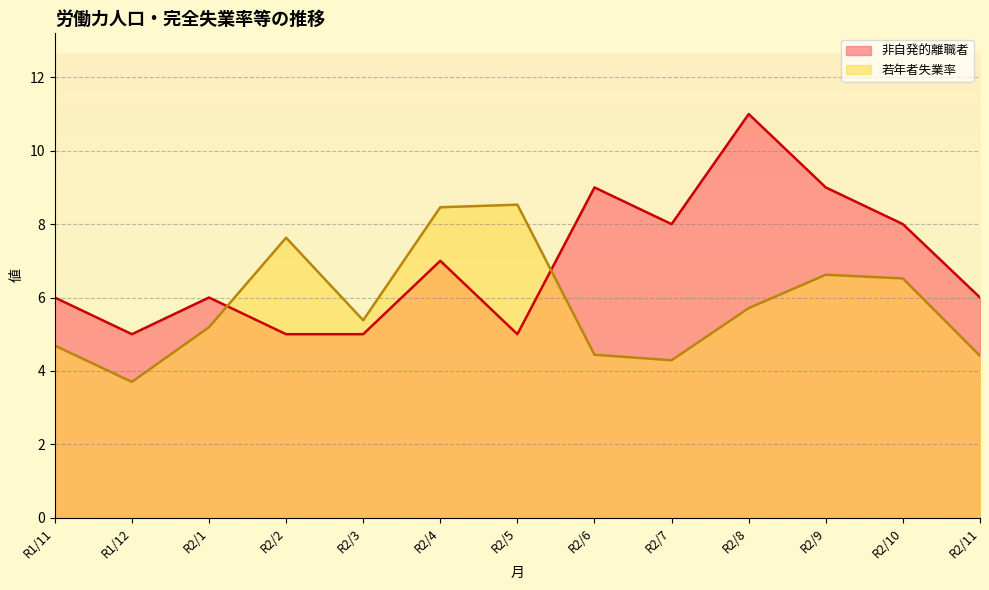

What value does the 若年者失業率 series have at R2-7?

4.4